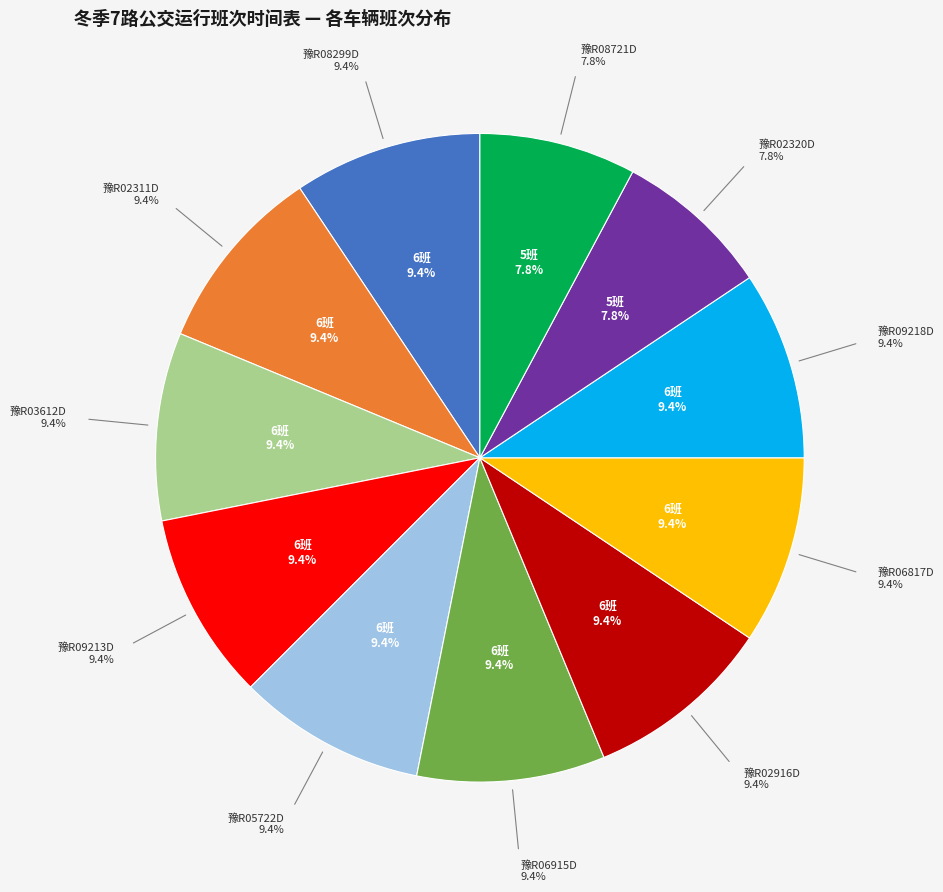

True or false: 豫R06915D accounts for 9% of the total.

True